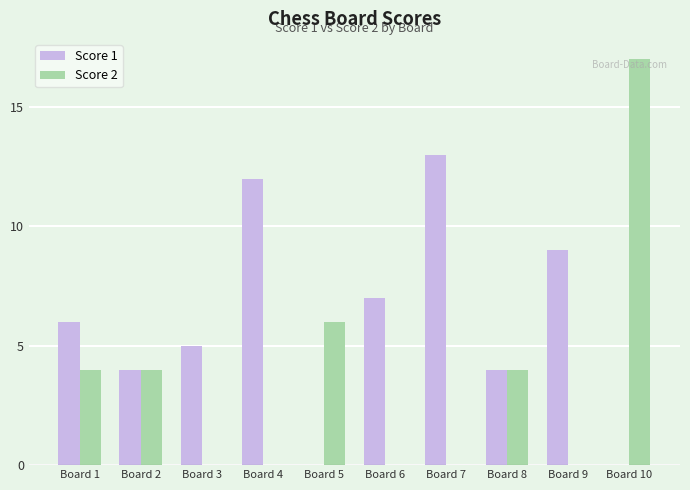

How many categories are shown in the chart?

10